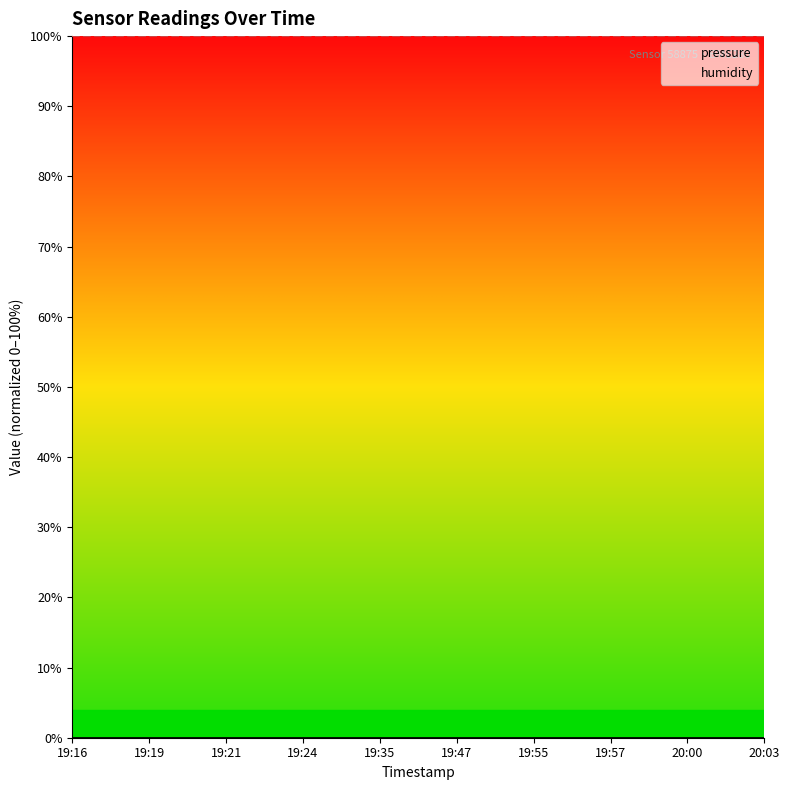

How many distinct data groups are displayed?

2